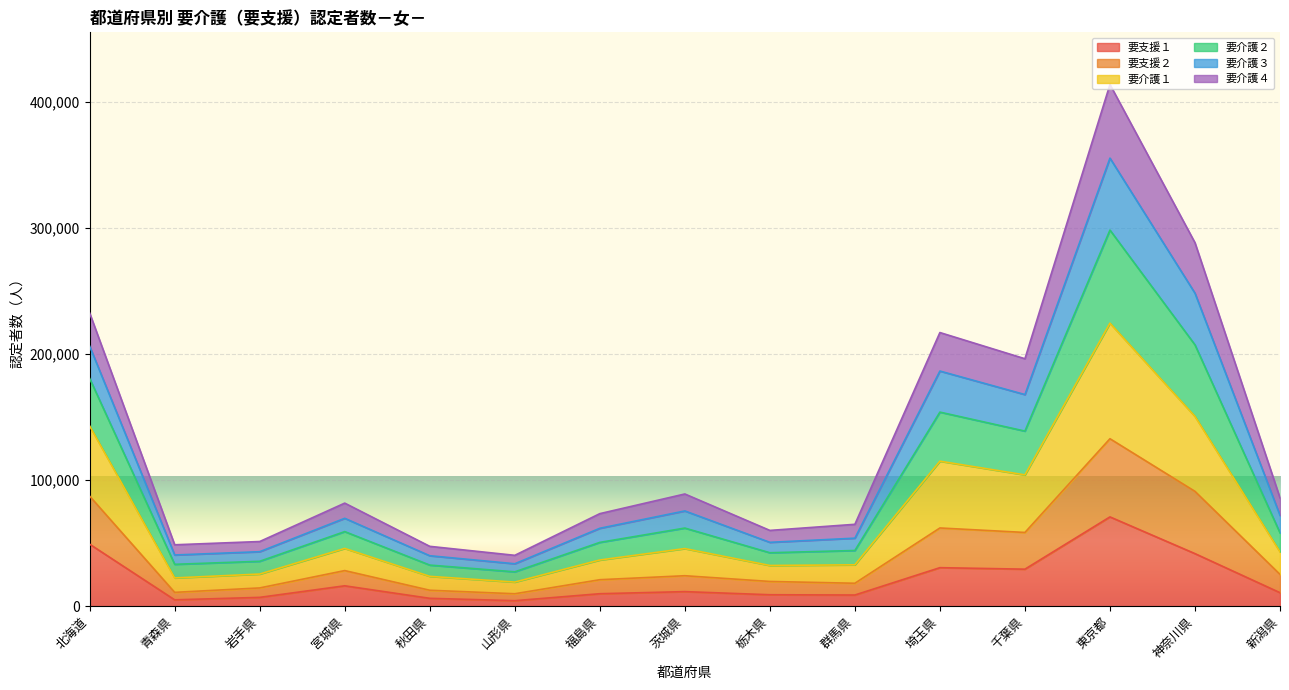

What is the total value across all series at 埼玉県?

217099